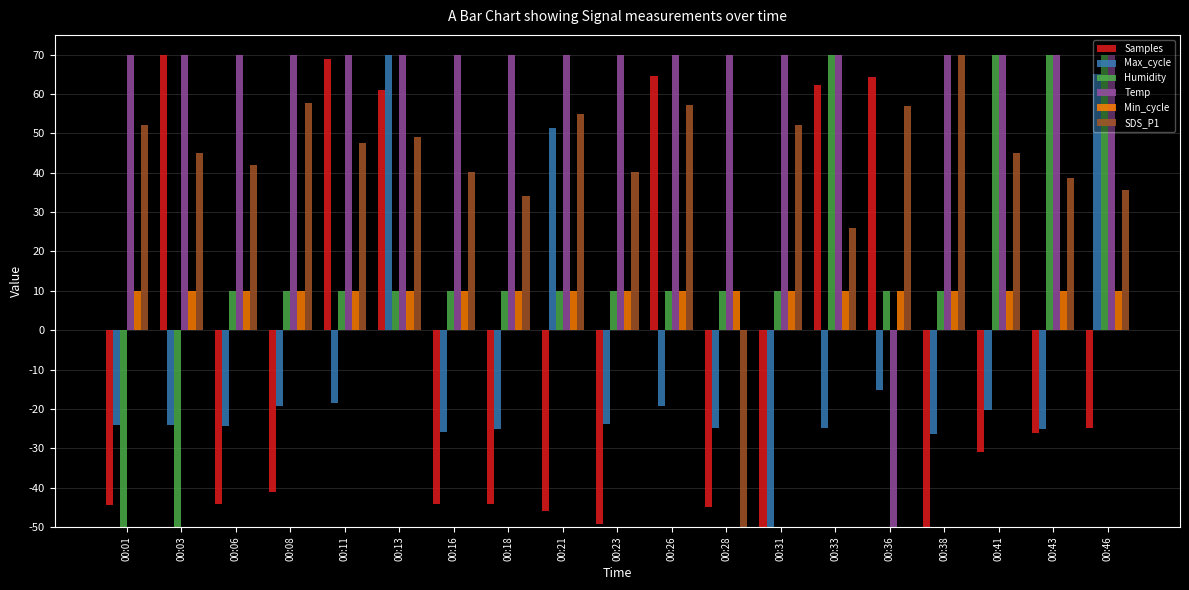

What is the greatest value displayed?

70.0